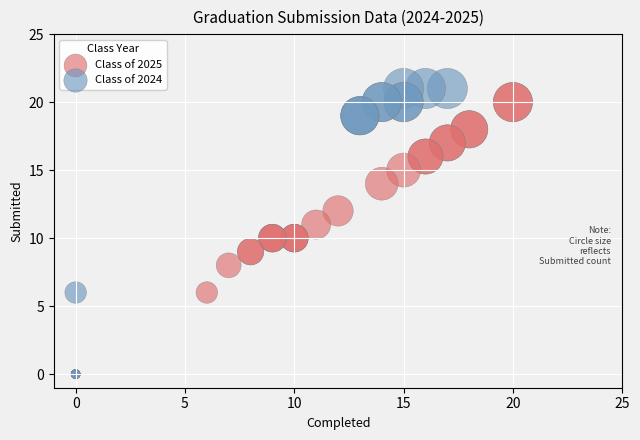

Which series has the widest spread of Y values?

Class of 2024